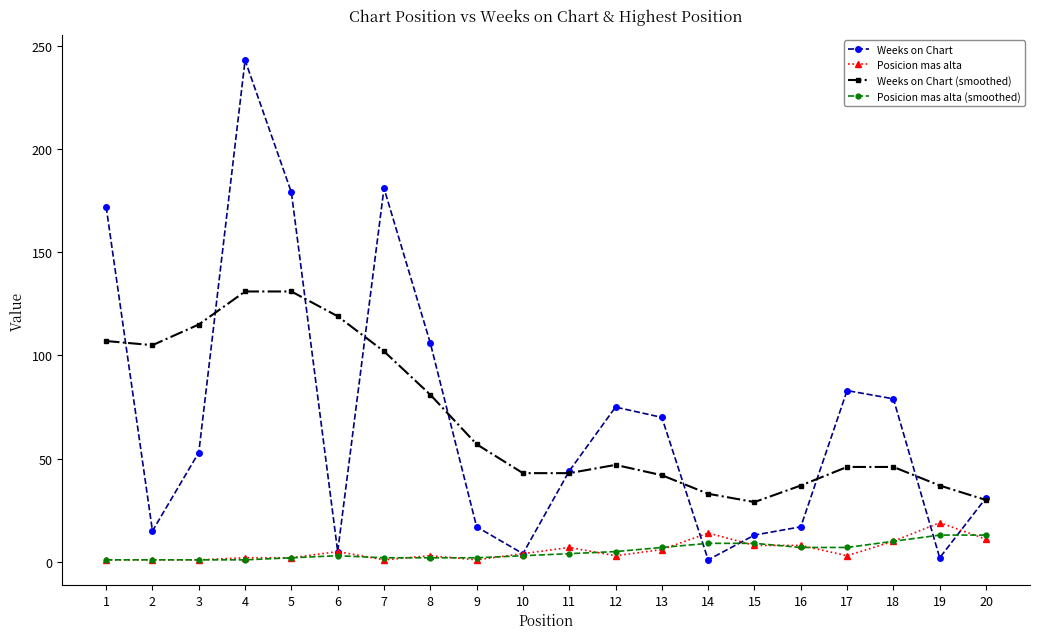

How many lines are shown in the chart?

4